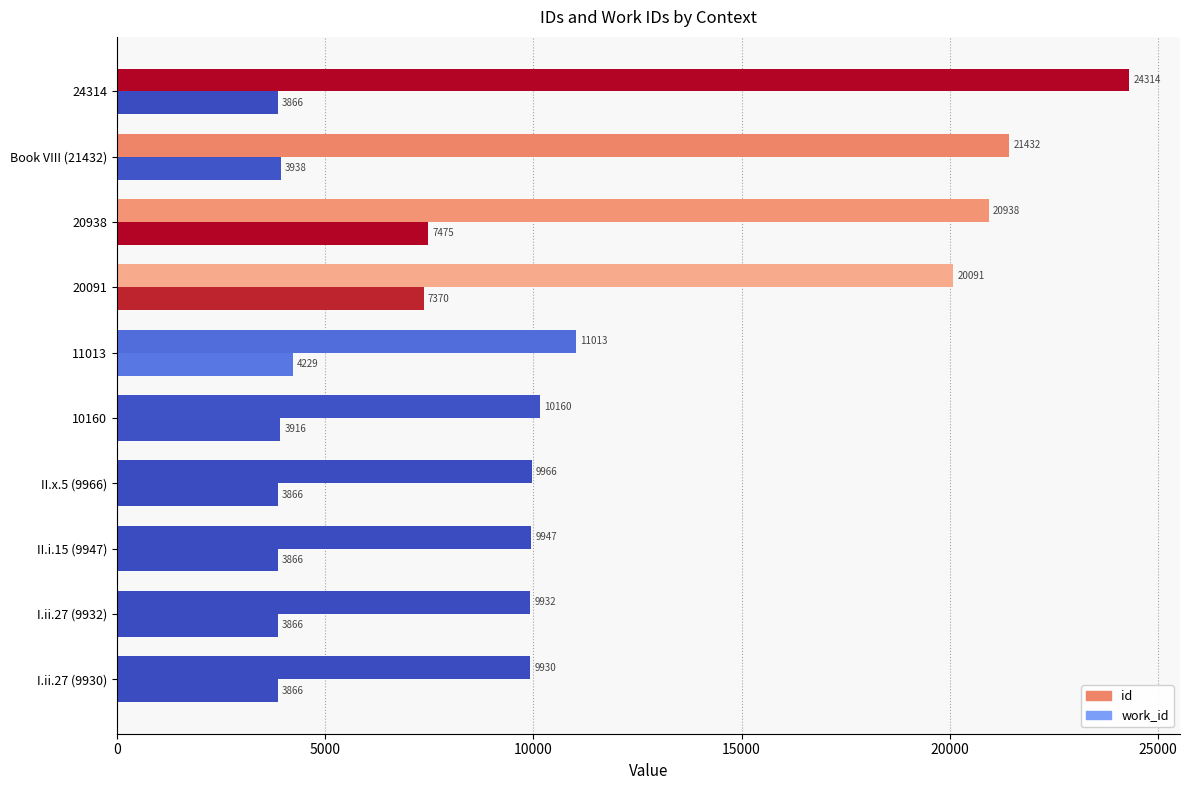

Count the number of data series in this chart.

2